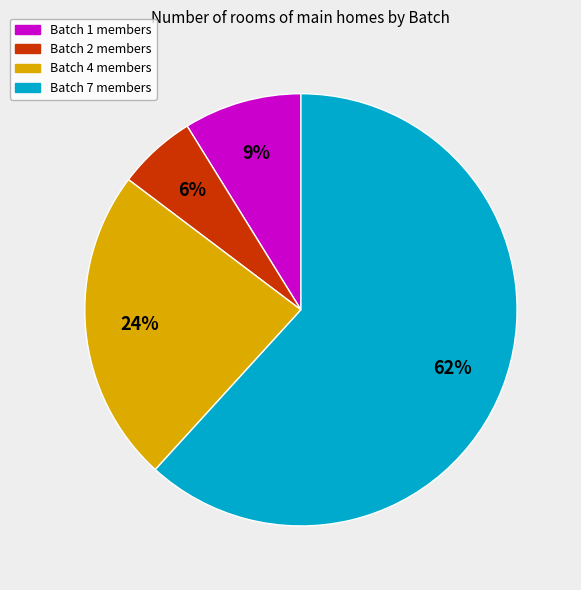

Approximately how many times larger is the value at Batch 2 members compared to Batch 1 members?

0.7